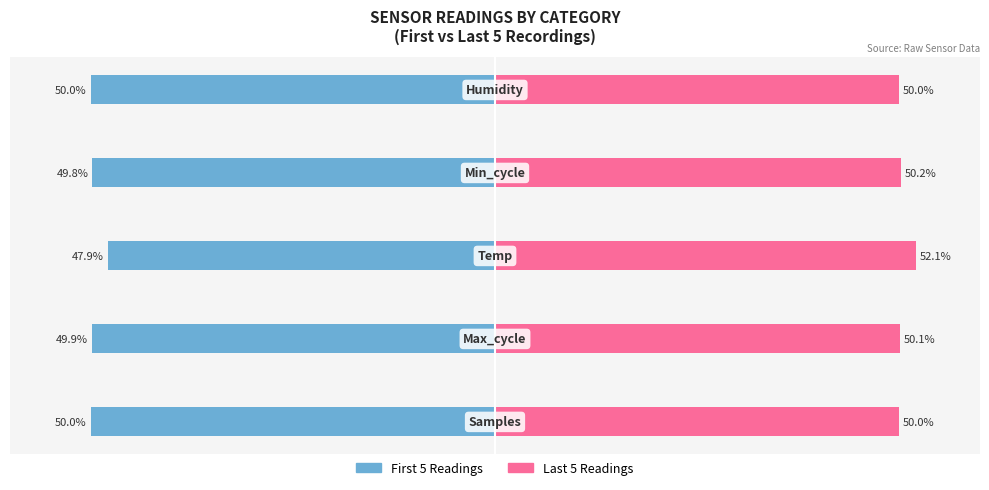

Reading left to right, list all the values displayed in this chart.

First 5 Readings: -50.0	-49.9	-47.9	-49.8	-50.0
Last 5 Readings: 50.0	50.1	52.1	50.2	50.0